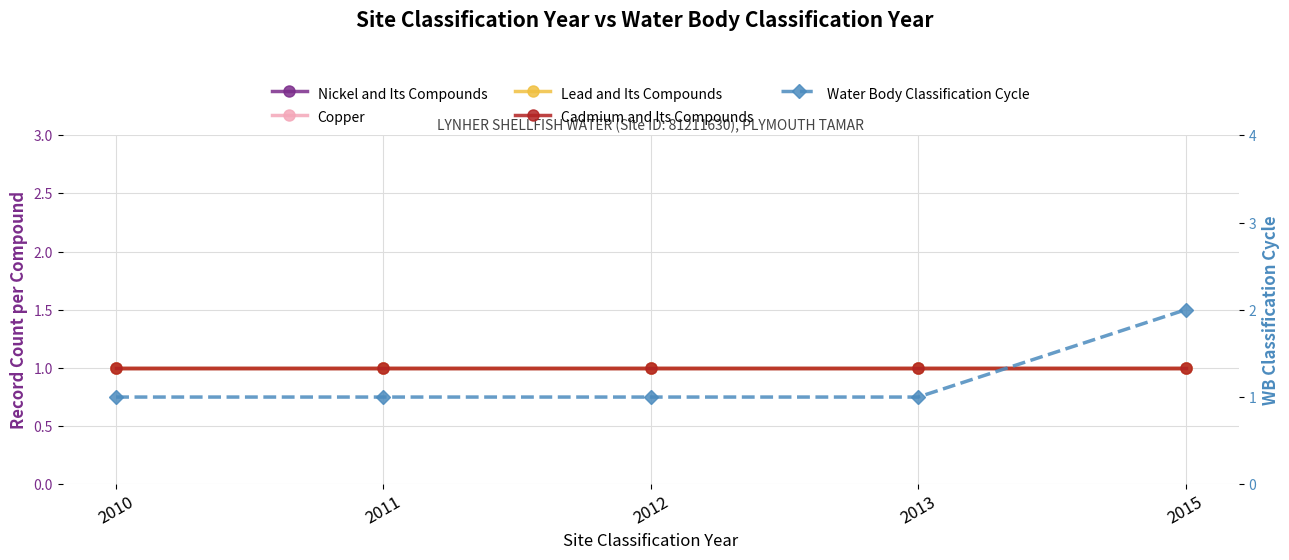

What are all the series names shown in the legend?

Nickel and Its Compounds, Copper, Lead and Its Compounds, Cadmium and Its Compounds, Water Body Classification Cycle